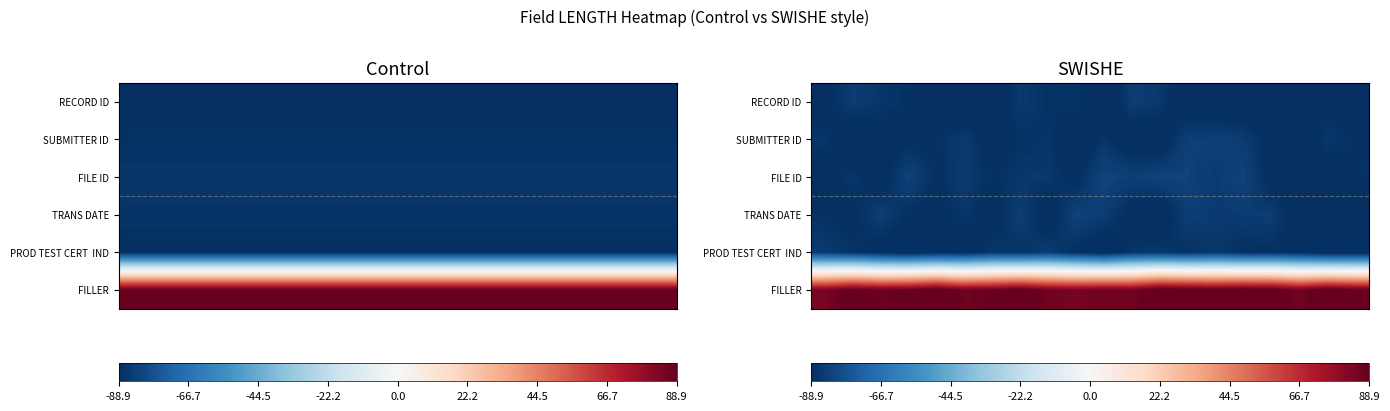

What is the difference between the maximum and minimum values in the FILLER series?

9.0